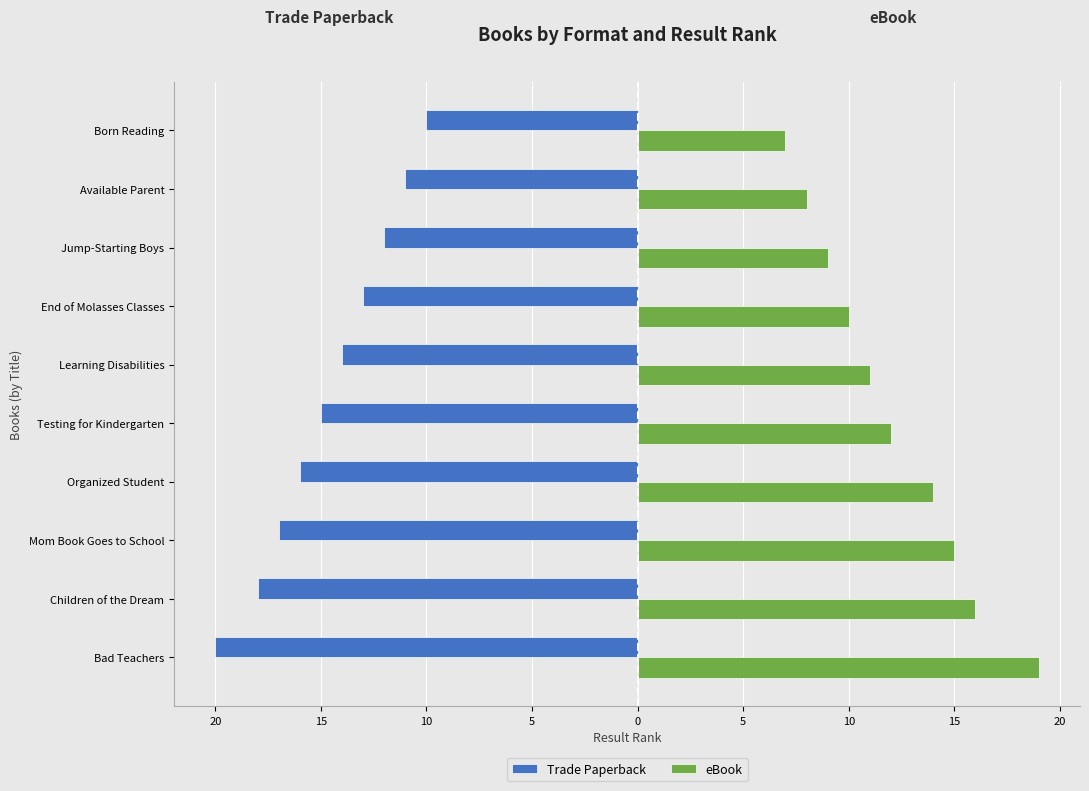

What are all the series names shown in the legend?

Trade Paperback, eBook